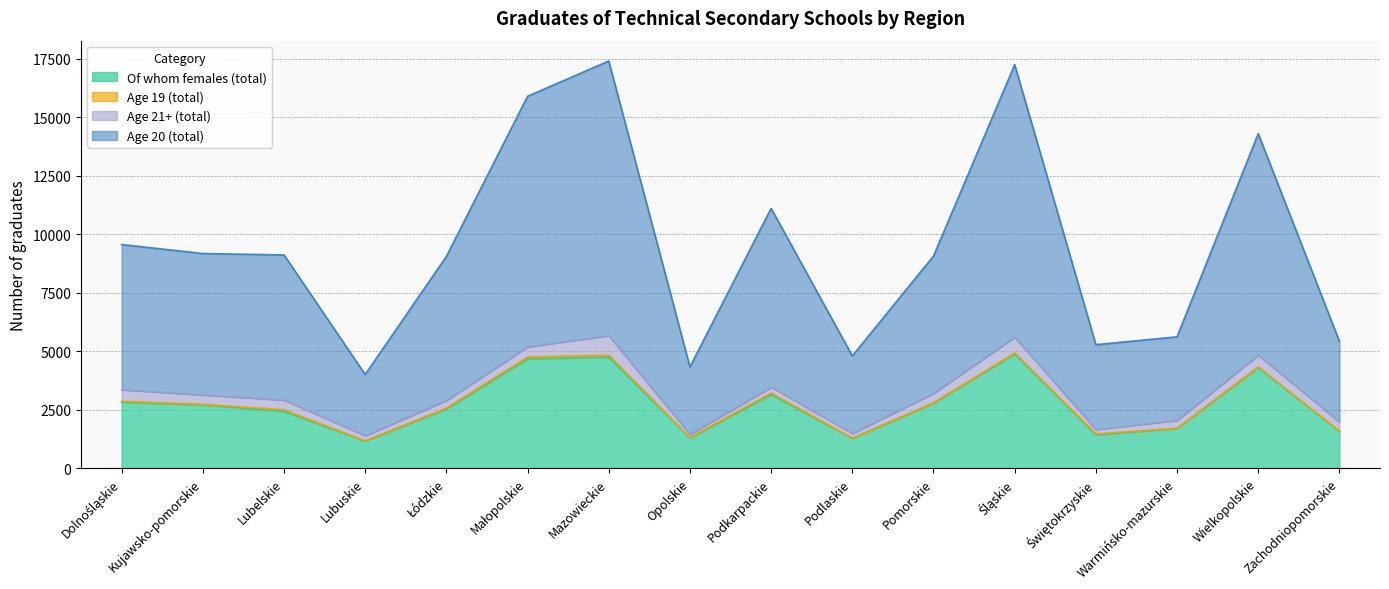

How many lines are shown in the chart?

4